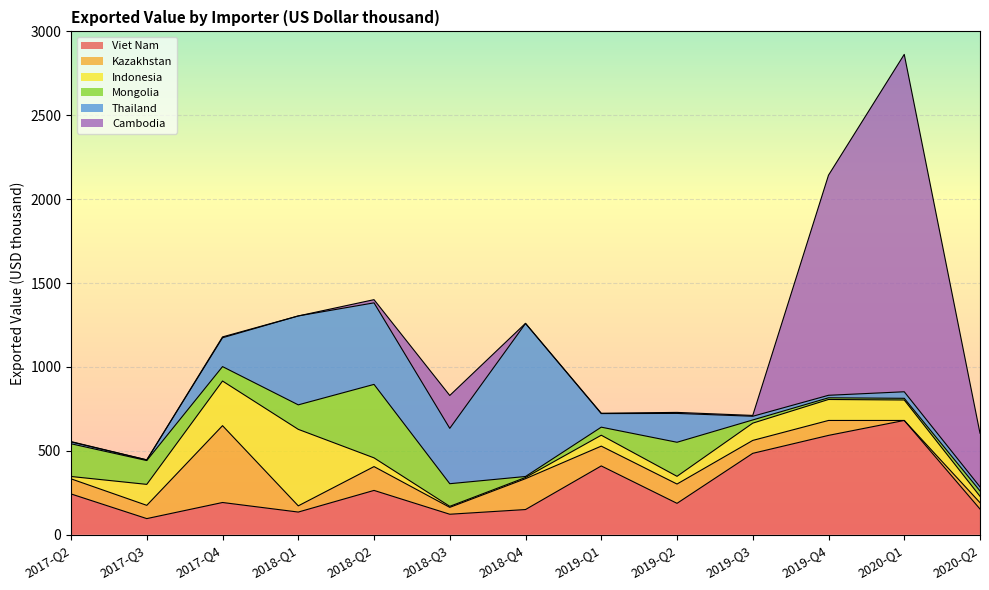

What position from the right is 2018-Q4?

7